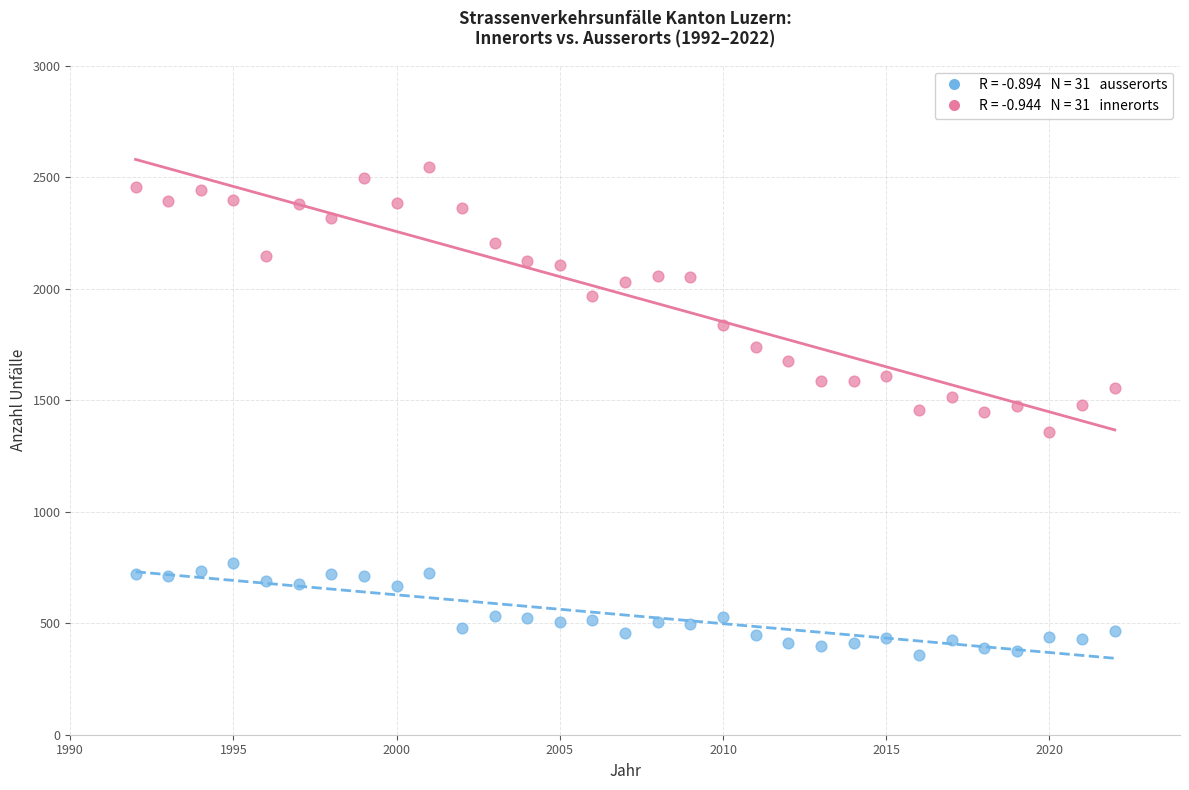

Across all data points, what is the range of X values (max minus min)?

30